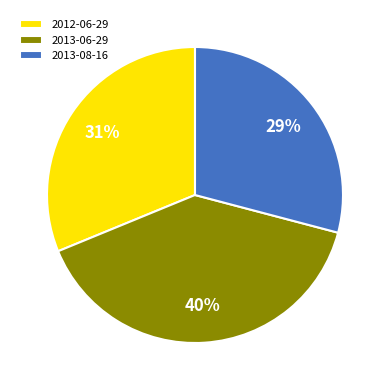

What is the largest slice in the pie chart?

2013-06-29